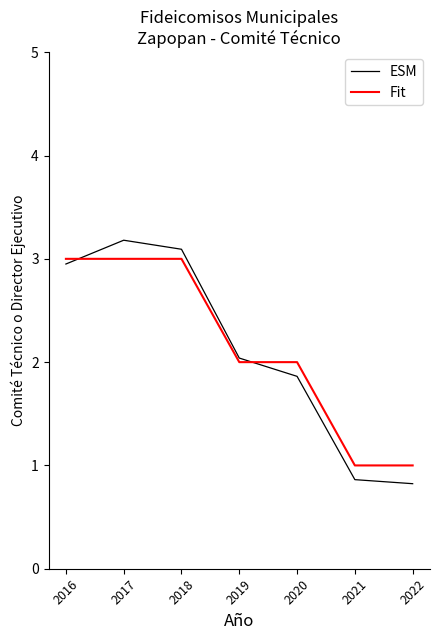

Does the chart display data point markers on the line(s)?

No